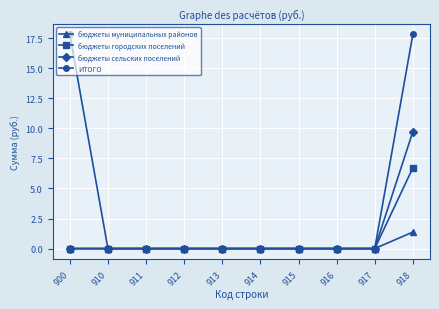

Rank the series by their maximum value, from highest to lowest.

ИТОГО, бюджеты сельских поселений, бюджеты городских поселений, бюджеты муниципальных районов